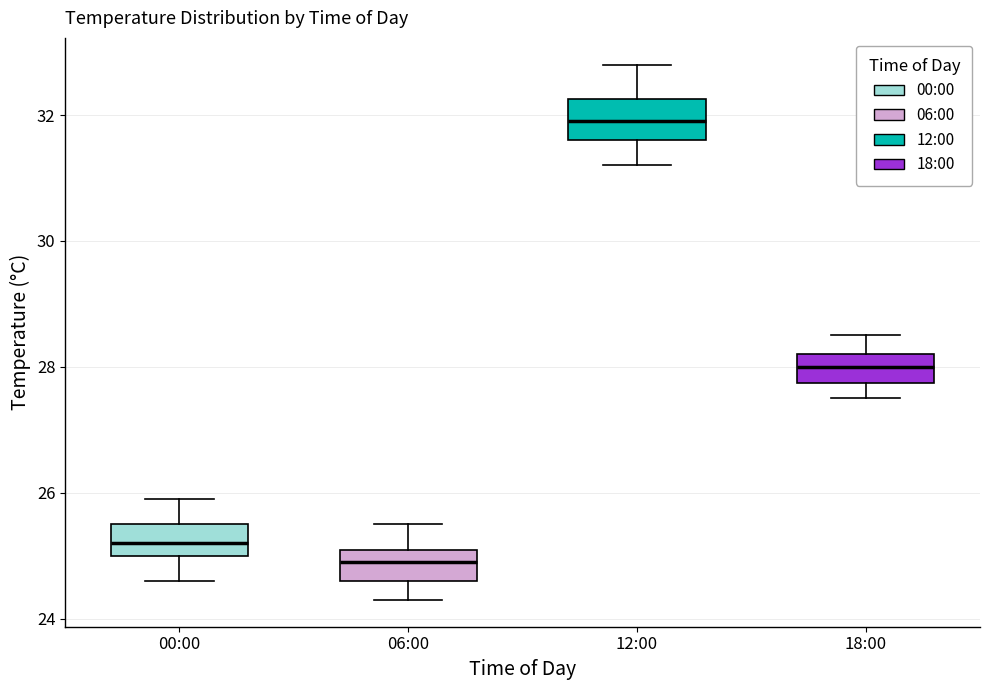

Where does the lower whisker of the box for 12:00 end on the y-axis? The values are not printed on the chart, so give them approximately, as read against the axis.

31.2